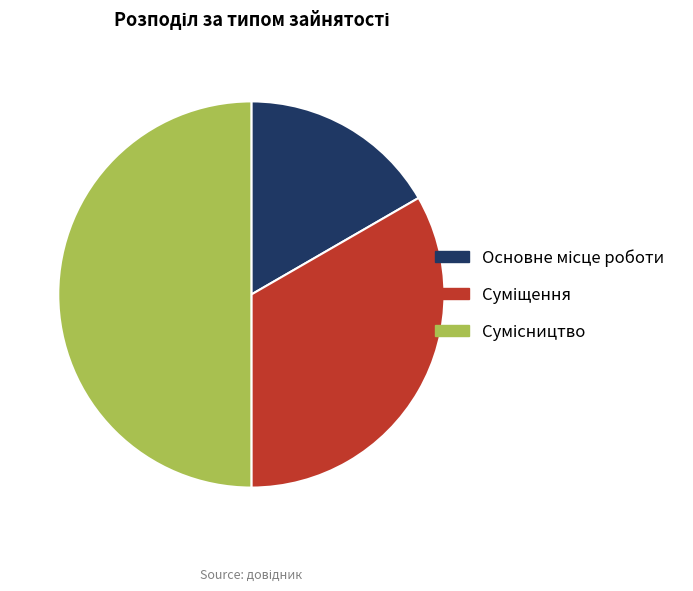

Approximately how many times larger is the value at Суміщення compared to Сумісництво?

0.7